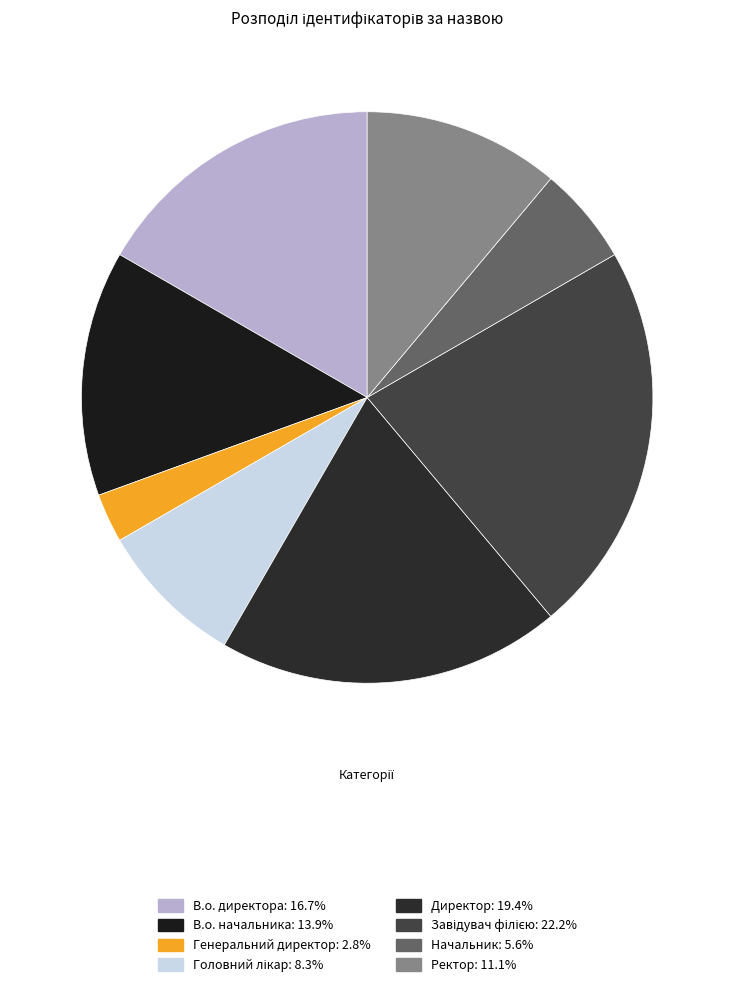

Does Директор account for over 50% of the chart?

No